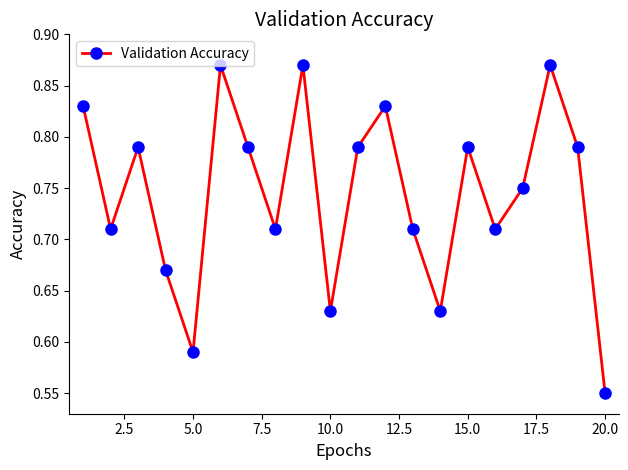

What is the sum of all values?

14.9